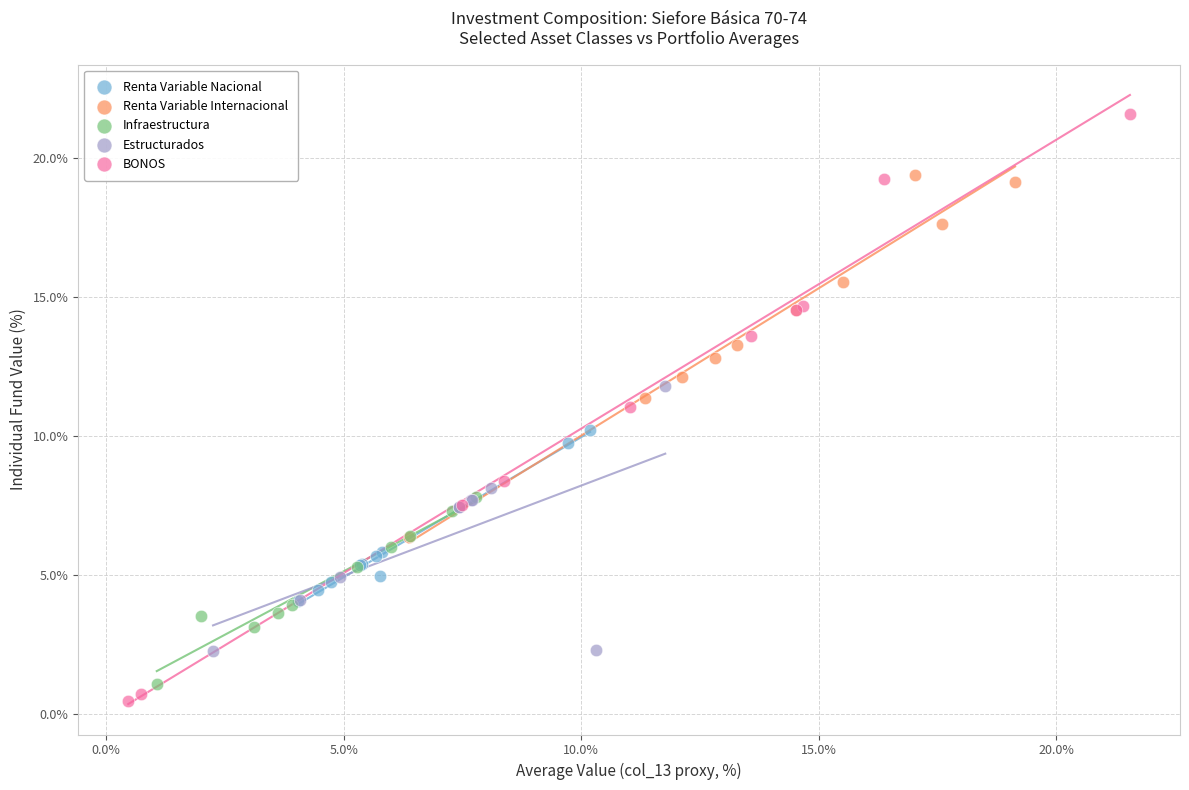

Which series reaches the maximum Y coordinate?

BONOS